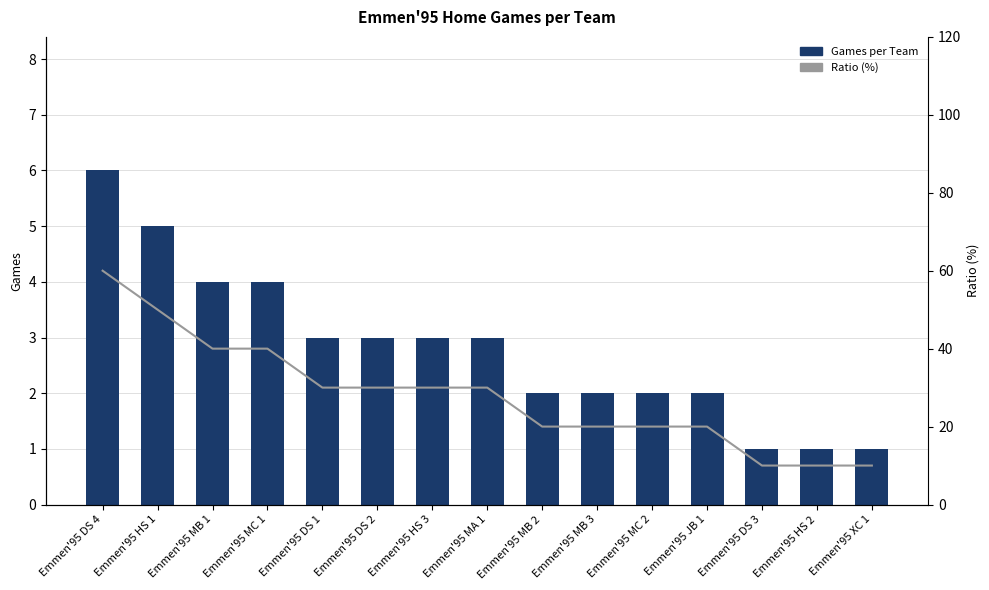

What is the highest value of the Games per Team series?

6